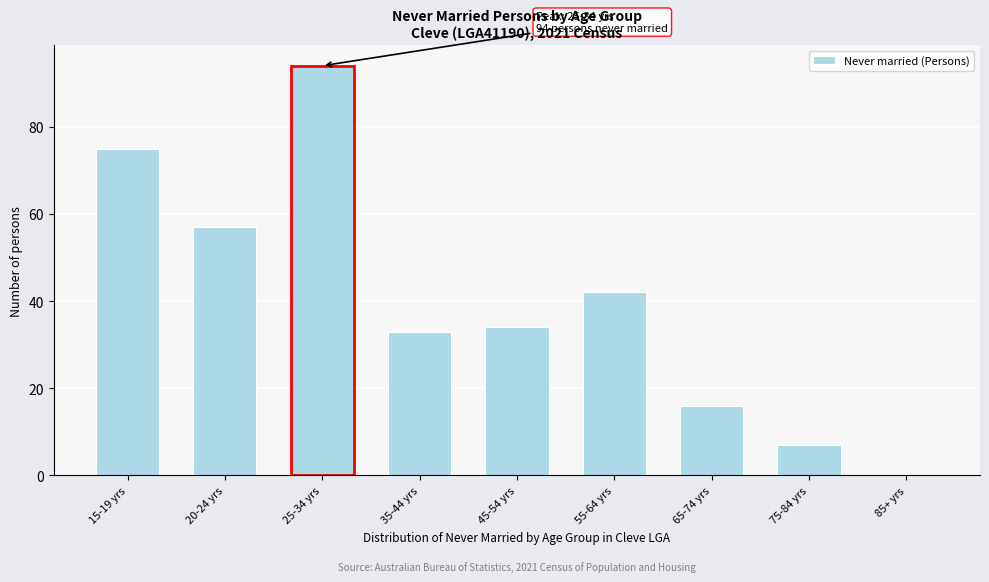

Reading right to left, transcribe all the data shown in this chart.

85+ yrs=0	75-84 yrs=7	65-74 yrs=16	55-64 yrs=42	45-54 yrs=34	35-44 yrs=33	25-34 yrs=94	20-24 yrs=57	15-19 yrs=75